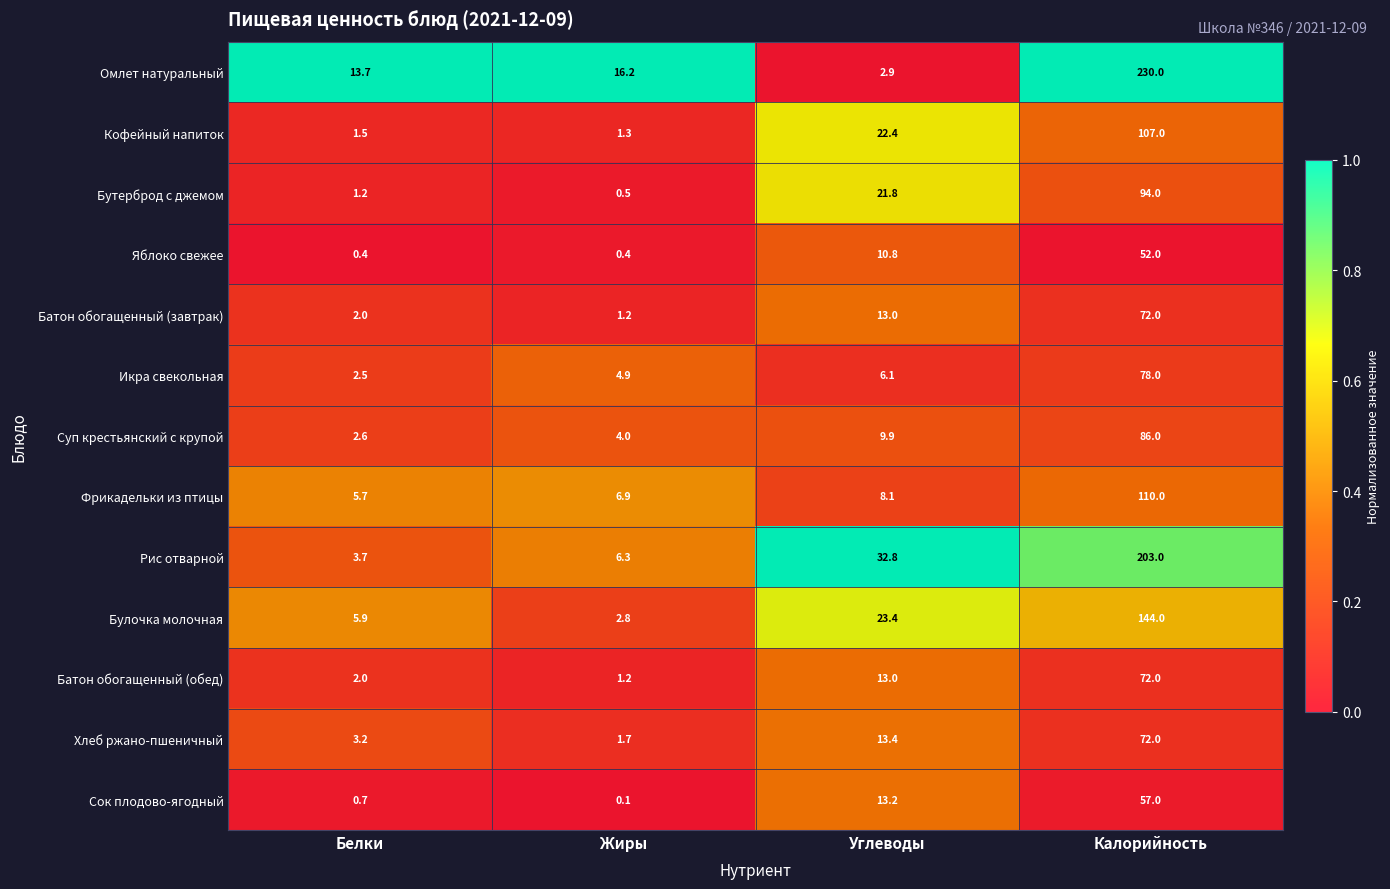

What is the approximate value of Кофейный напиток at Калорийность?

107.0